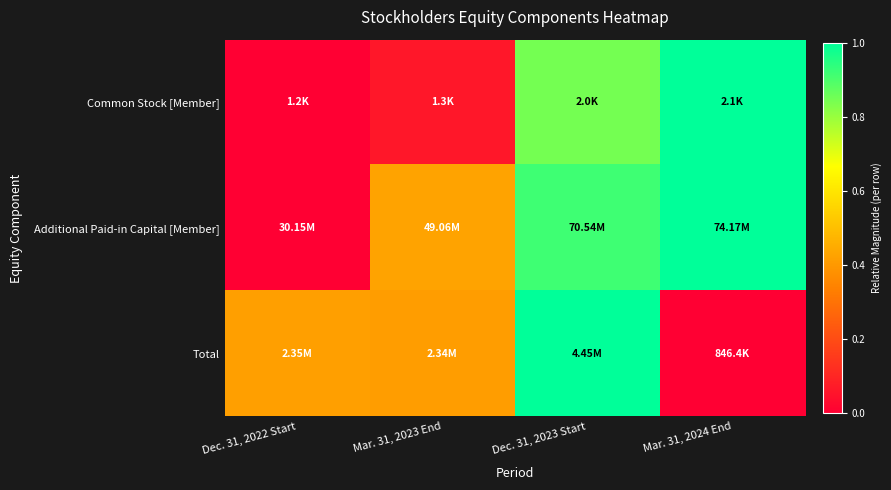

List the series in order of their overall mean, highest first.

Additional Paid-in Capital [Member], Common Stock [Member], Total